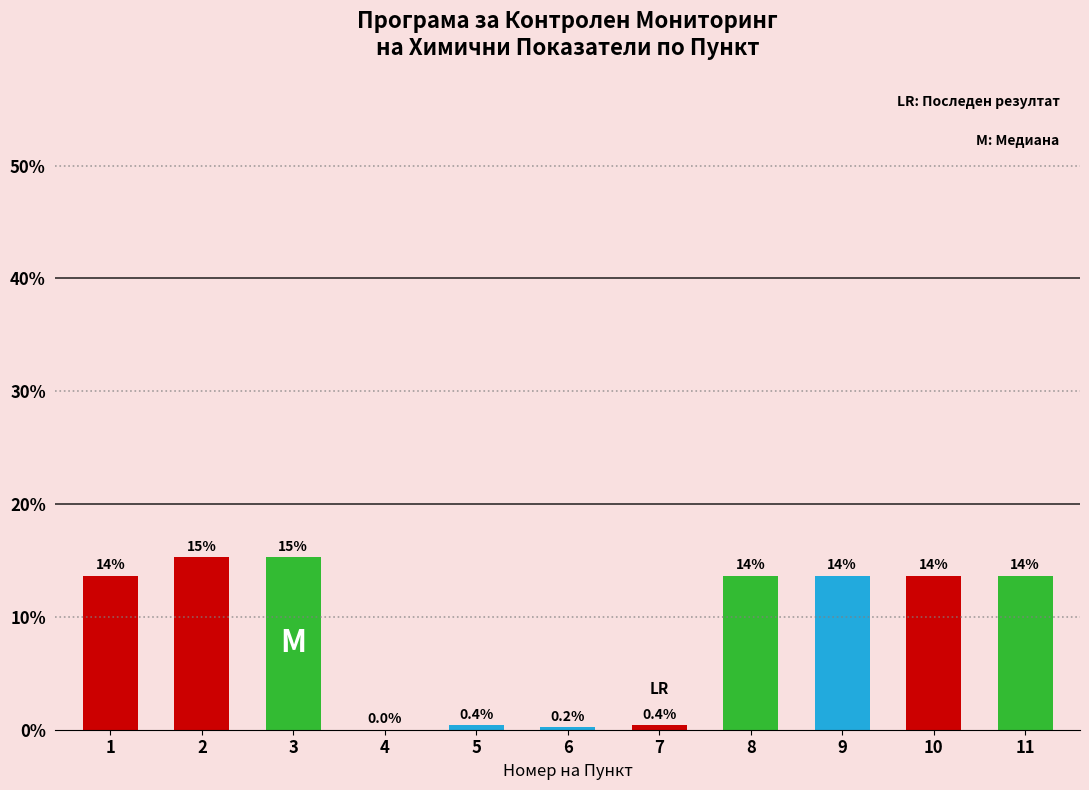

The value at 10 is 13.7. True or false?

True